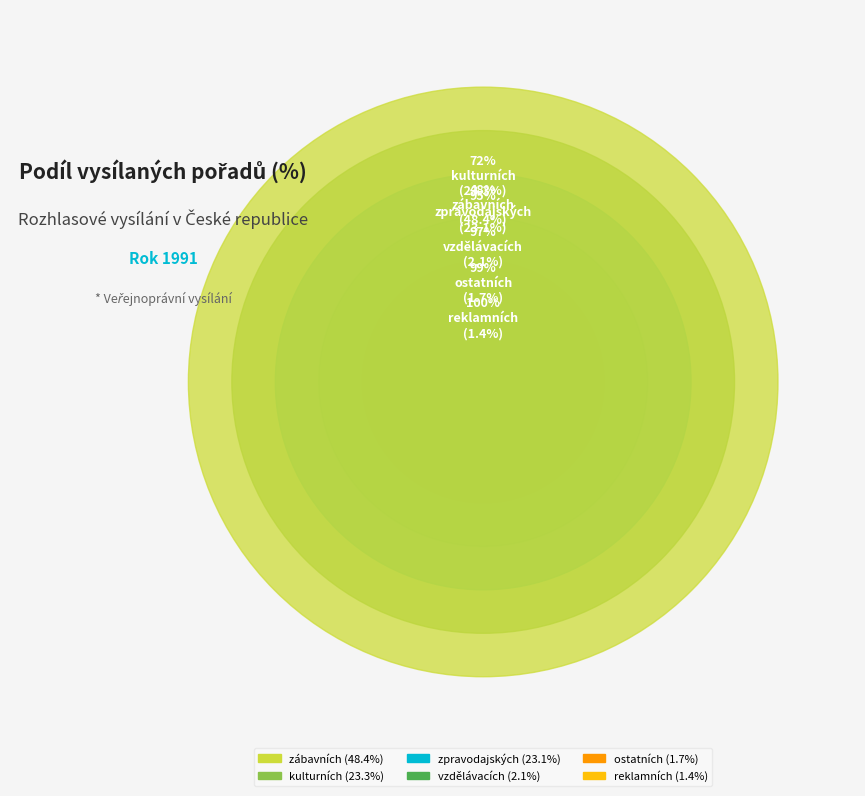

True or false: zpravodajských accounts for 23% of the total.

True